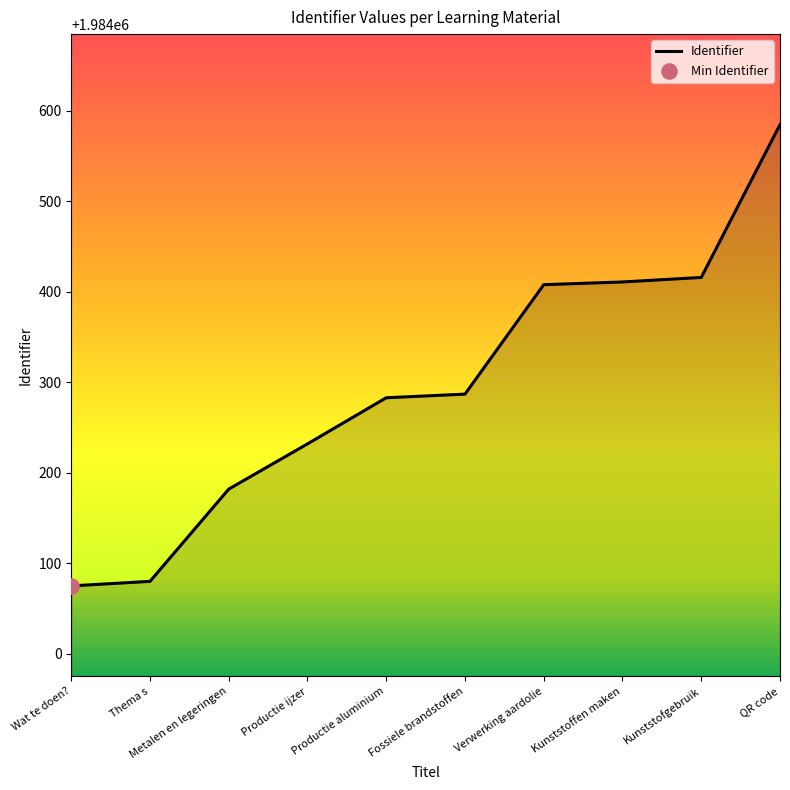

Approximately how many times larger is the value at Thema s compared to Fossiele brandstoffen?

1.0